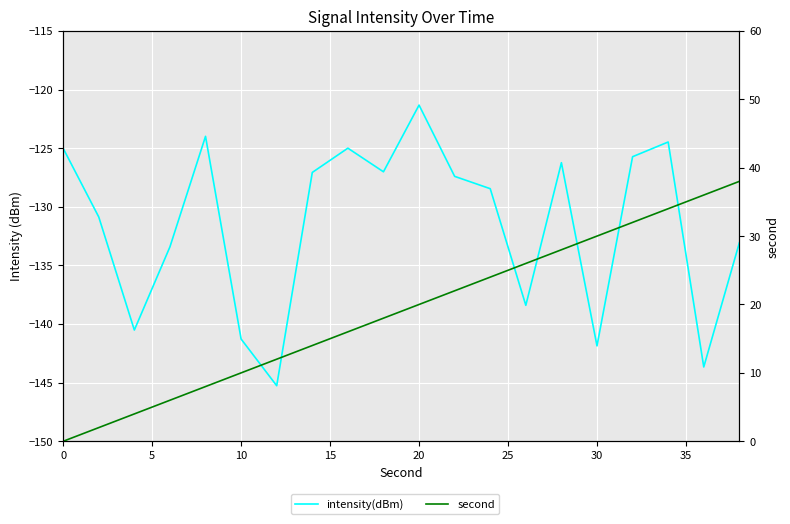

Which series has the largest total across all categories?

second